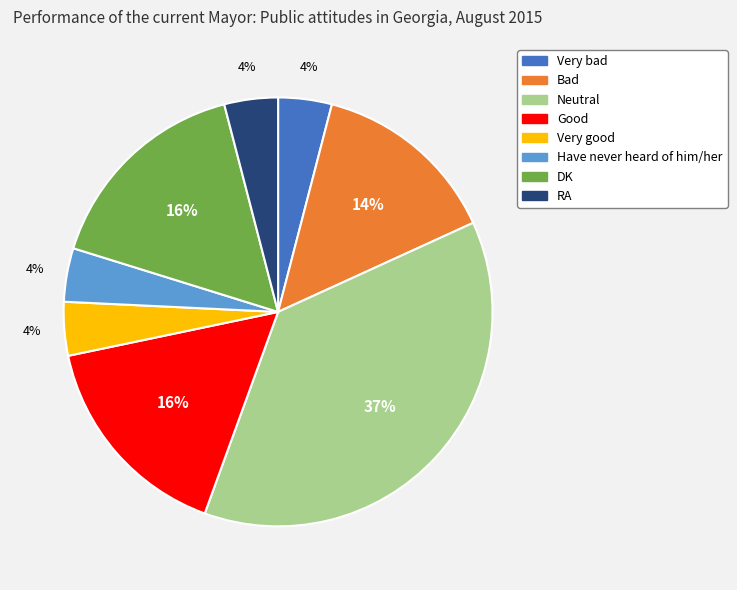

To the nearest percent, what is the combined percentage of Bad and RA?

18%